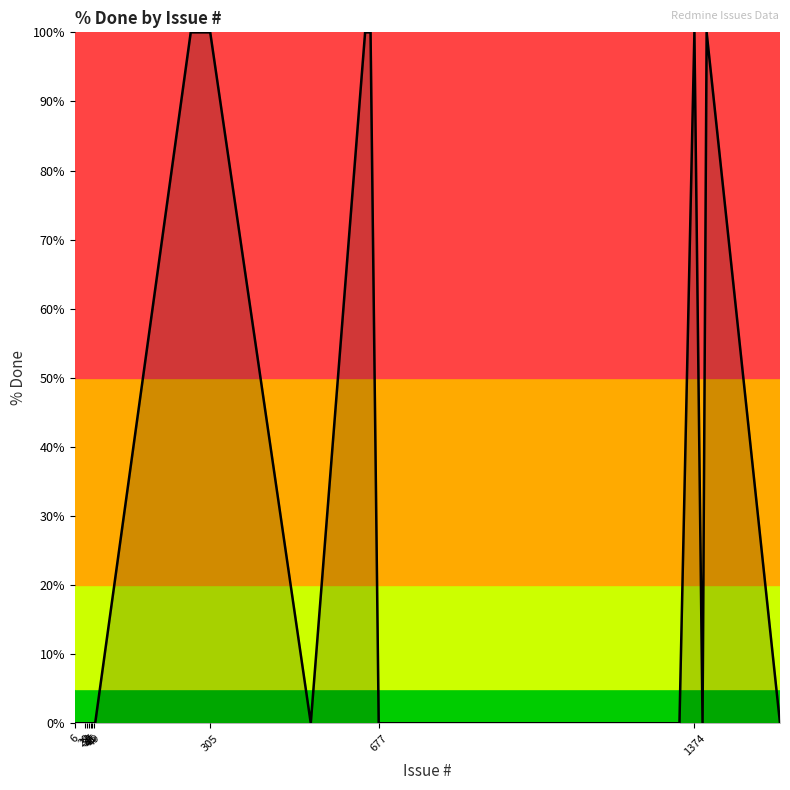

What is the greatest value displayed?

100